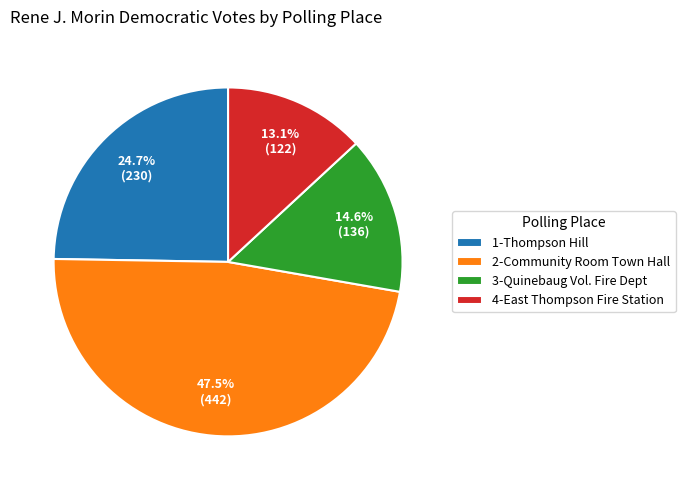

Is there a majority slice in this chart?

No